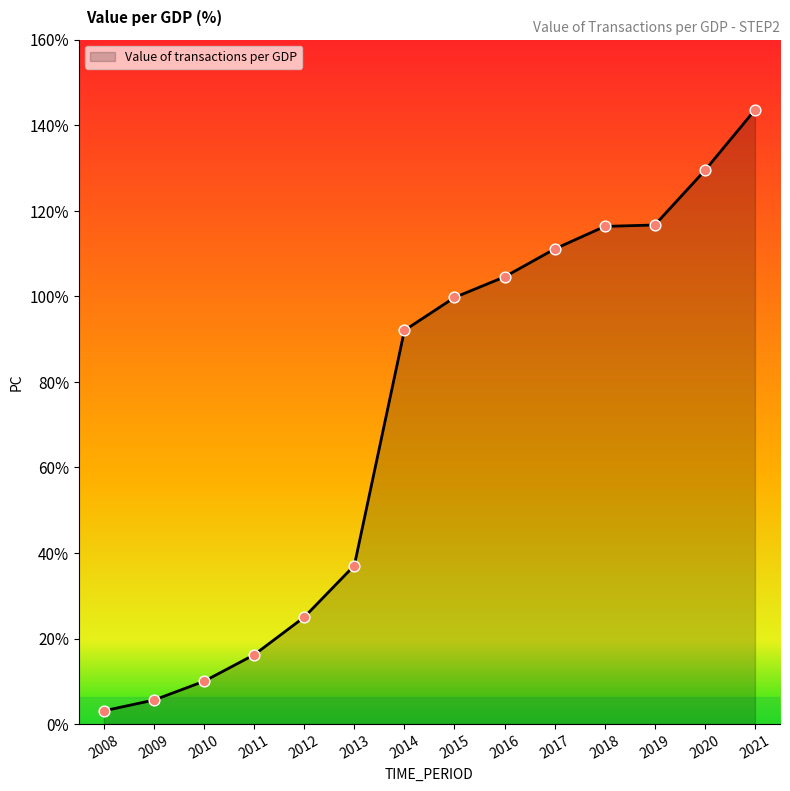

What is the change in value from 2008 to 2013?

+34.0